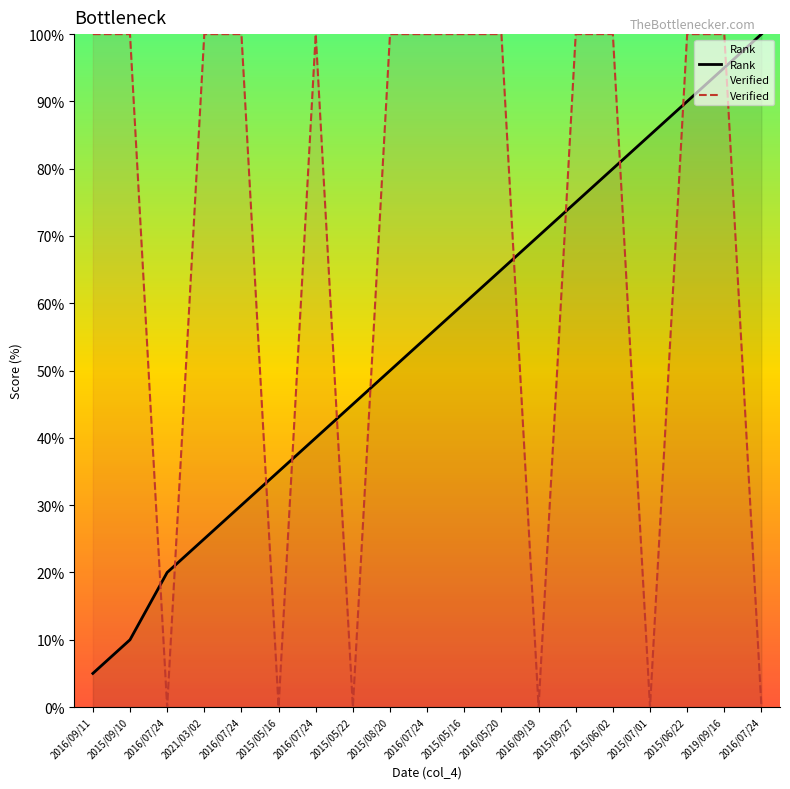

Is the value of Rank at 2015/06/02 greater than the value of Verified at 2016/07/24?

Yes